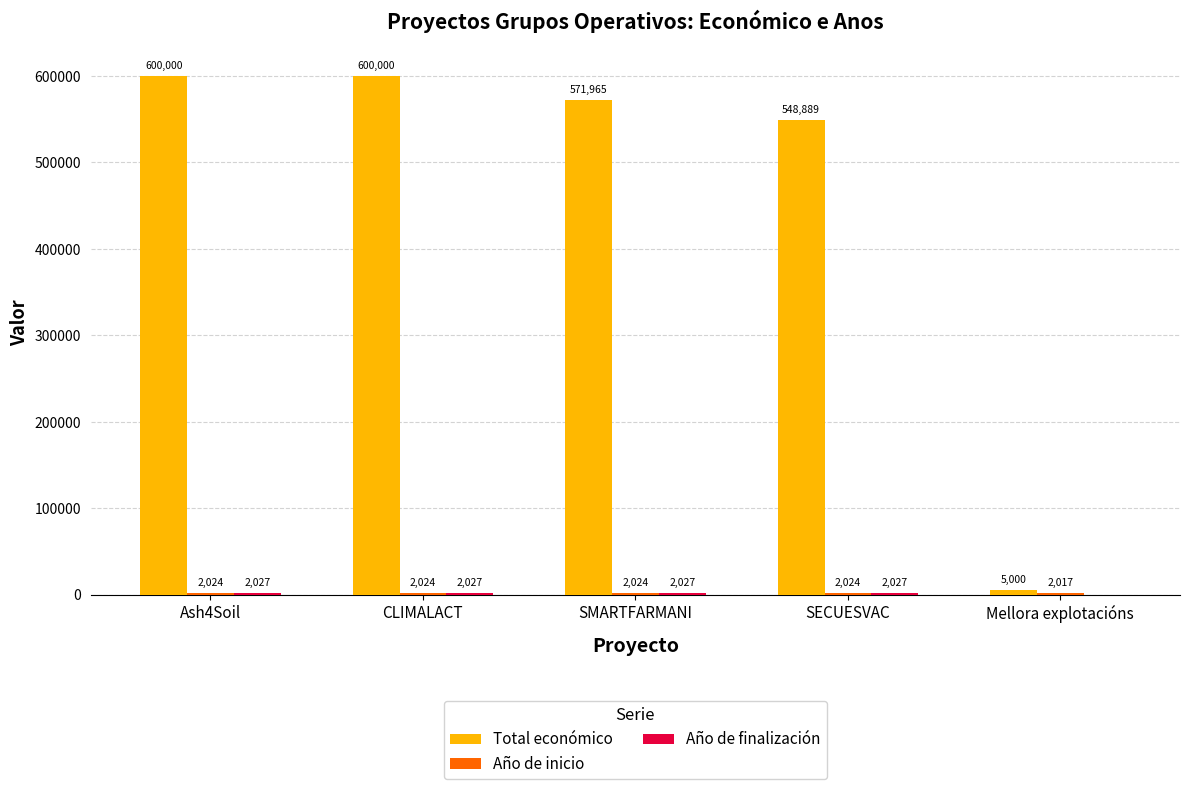

Is it true that Total económico equals 600000 at Ash4Soil?

True